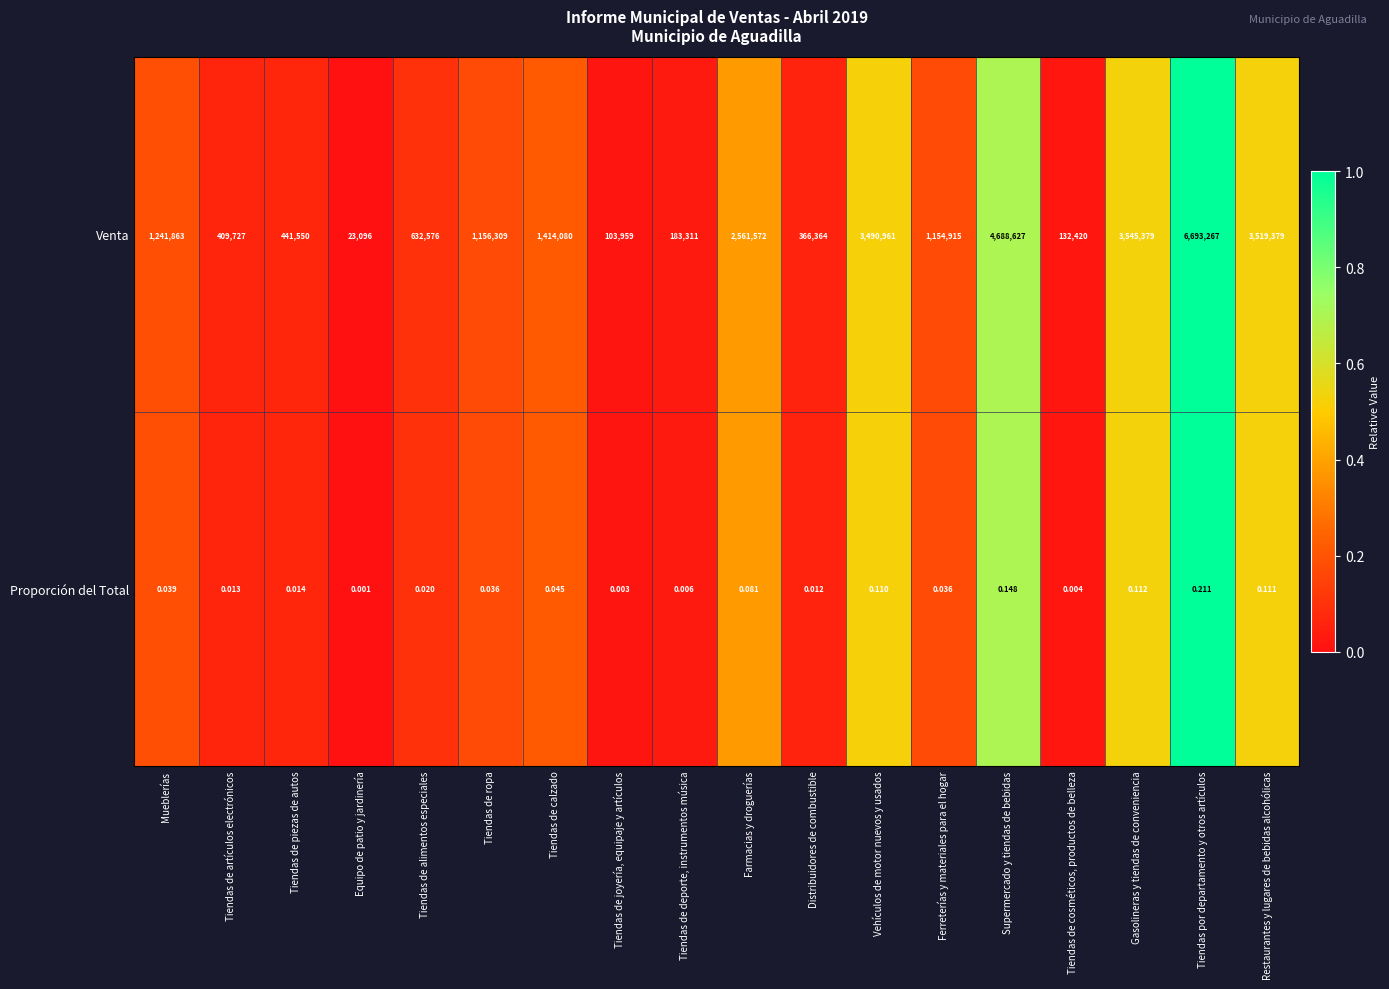

List the series in order of their peak value, highest first.

Venta, Proporción del Total